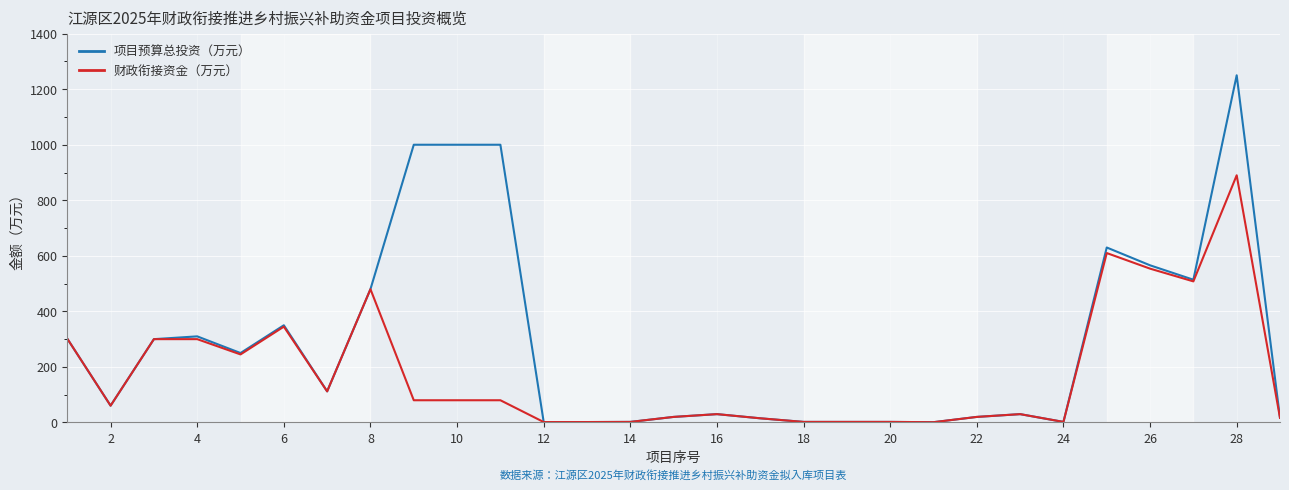

Which series has the widest spread of values?

项目预算总投资（万元）